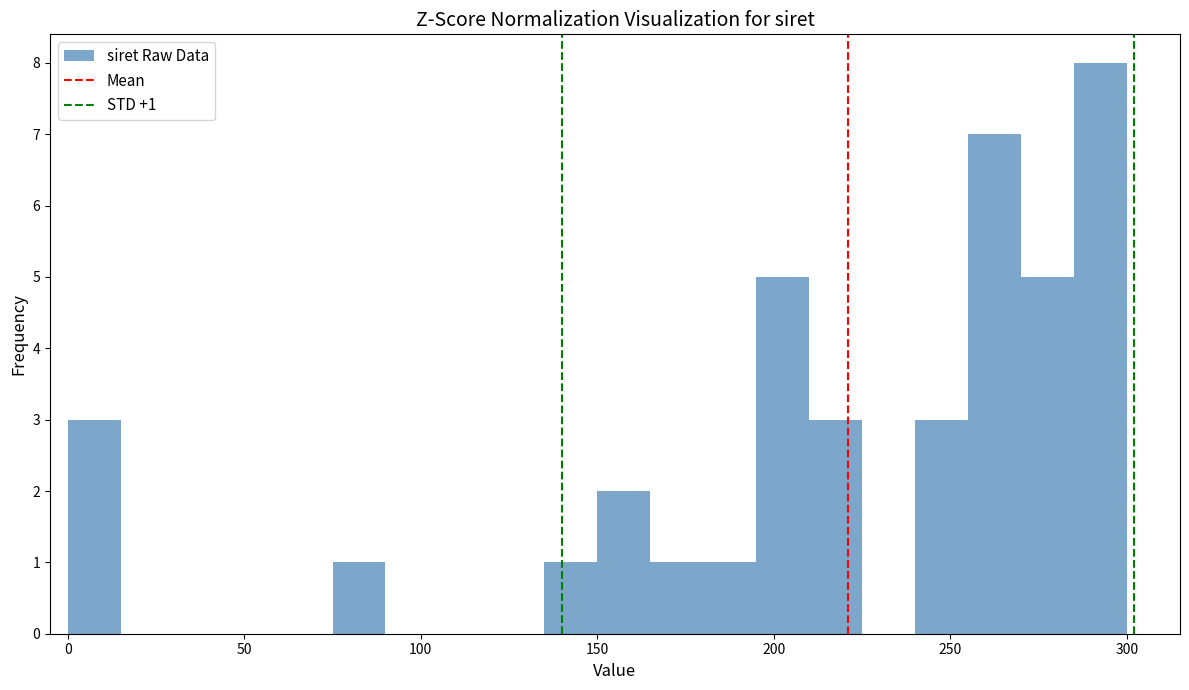

Around what value on the x-axis is the tallest bar? Give the approximate position of its centre, as read against the axis.

295